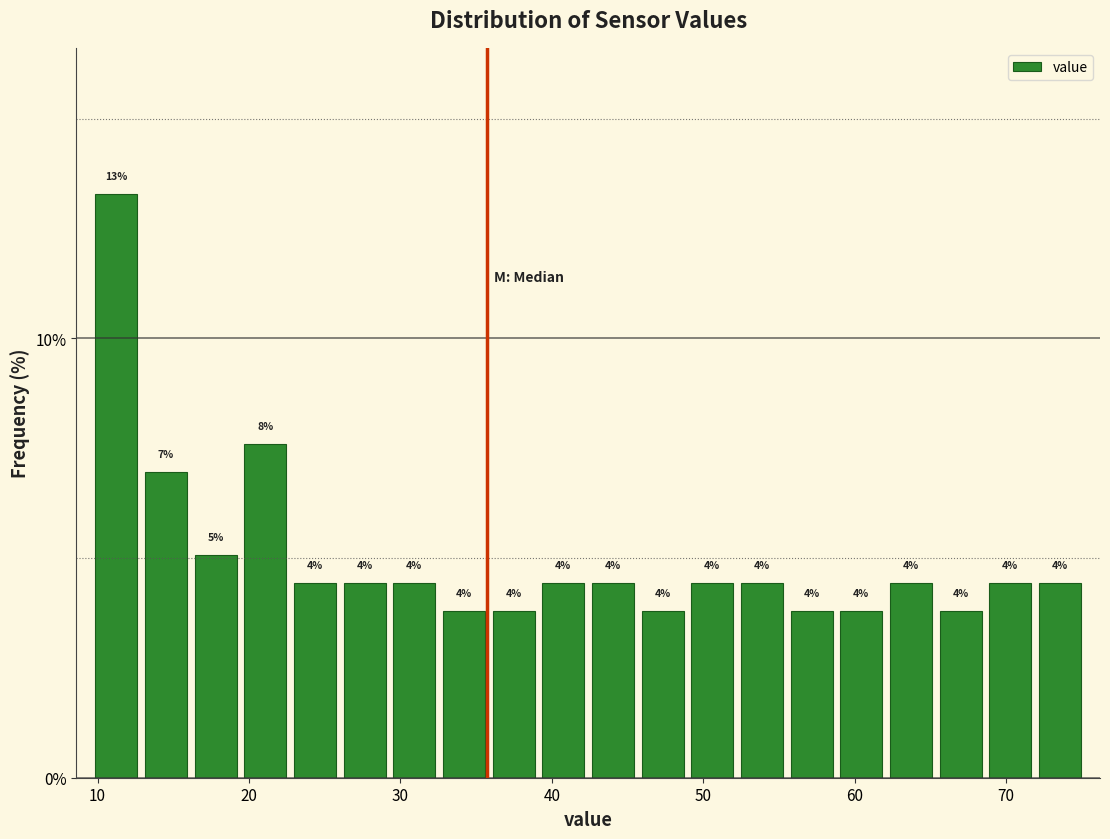

Read against the x-axis, roughly where is the centre of the tallest bar?

11